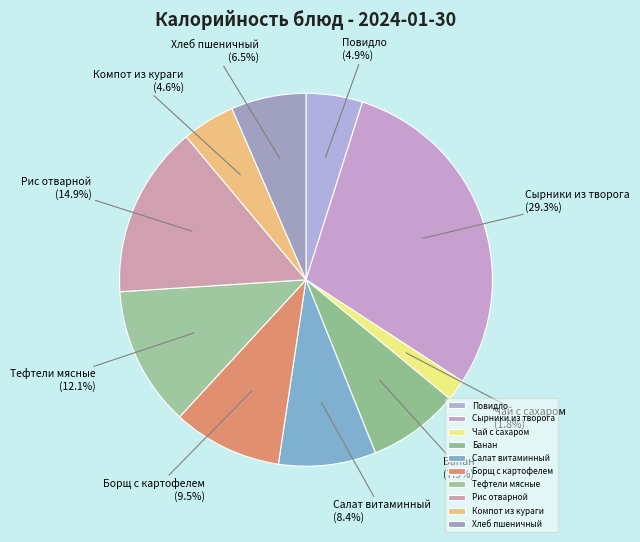

Is it true that Тефтели мясные is 25% of the pie?

False